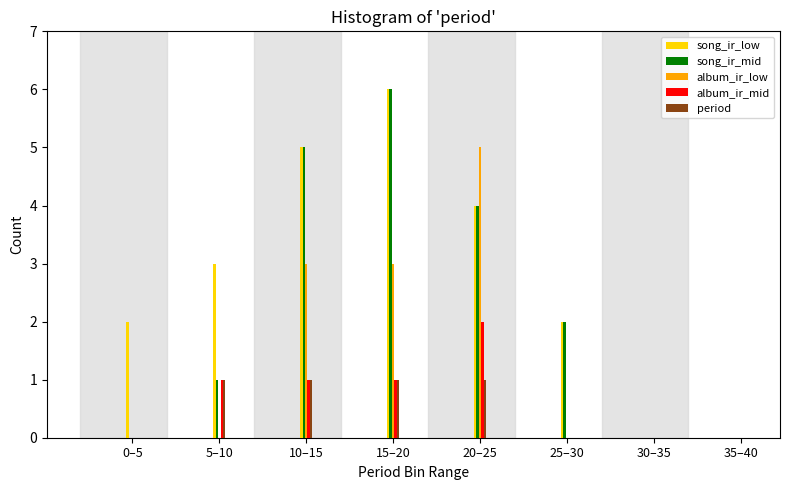

Which label corresponds to the largest value in the chart?

15–20